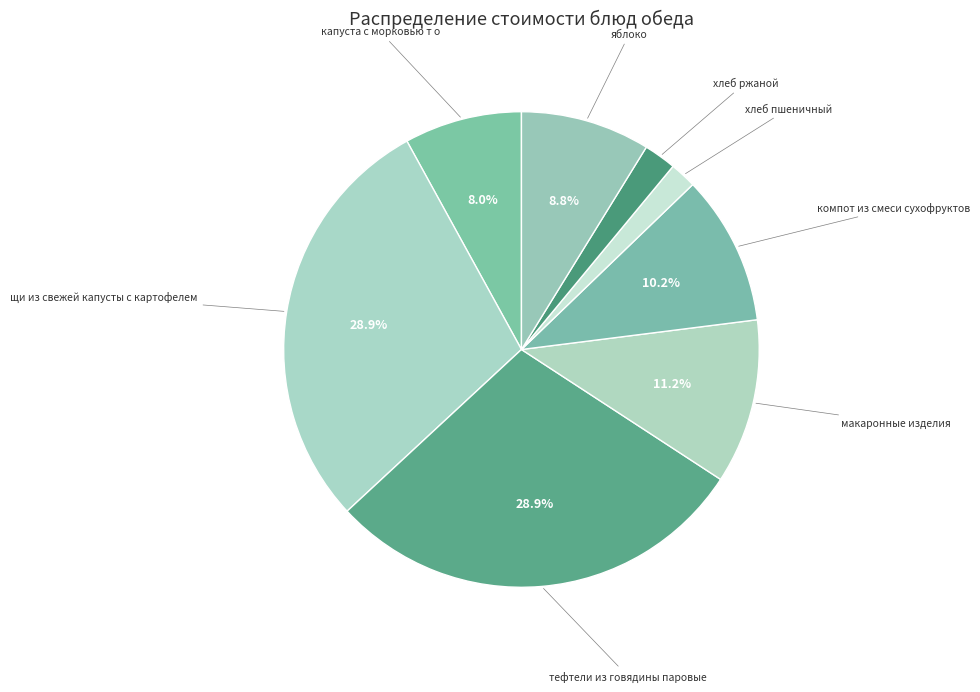

Which category has the biggest portion of the pie?

щи из свежей капусты с картофелем